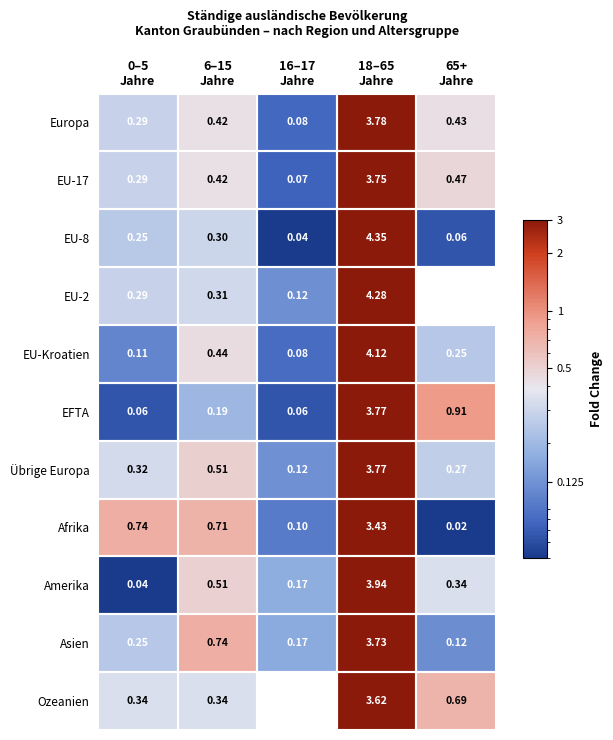

Which series has the largest total across all categories?

Asien